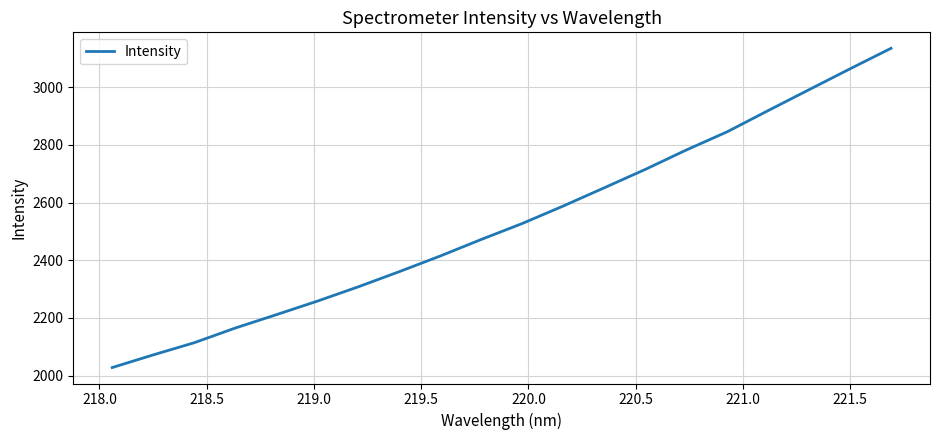

What is the difference between the maximum and minimum values?

1105.8